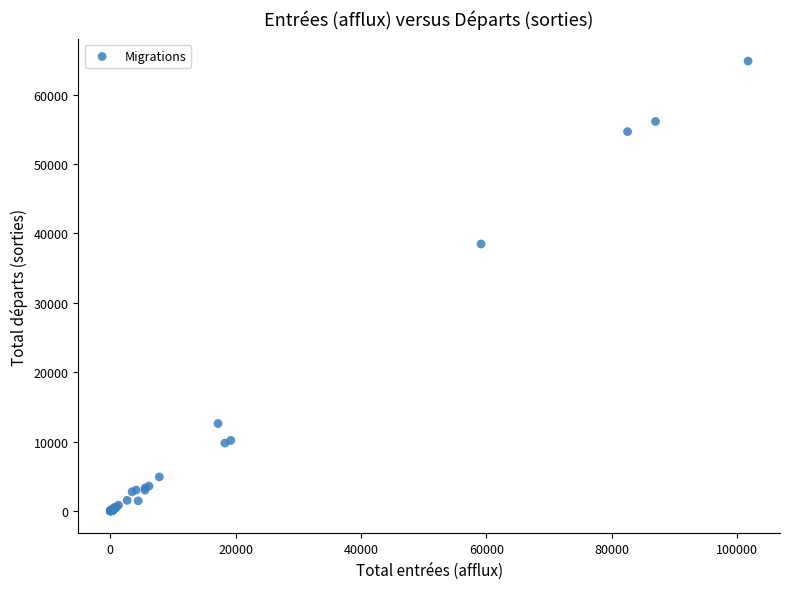

What Y value in the scatter plot is closest to 32415?

38470